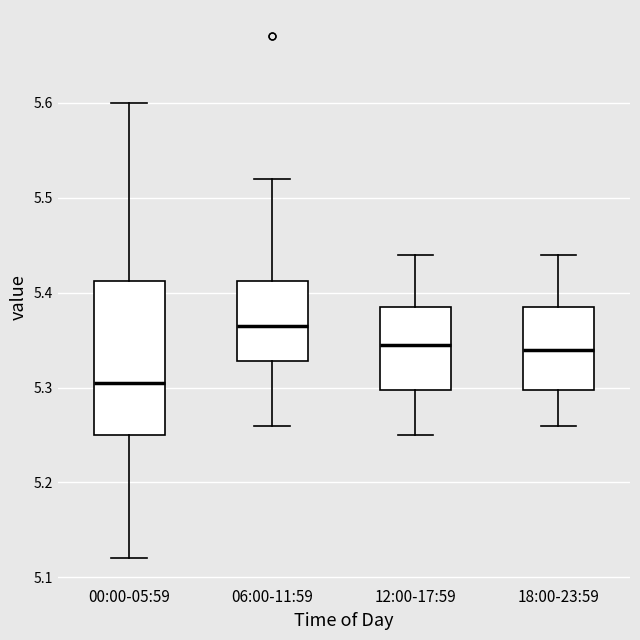

Which box's median line is the lowest?

00:00-05:59